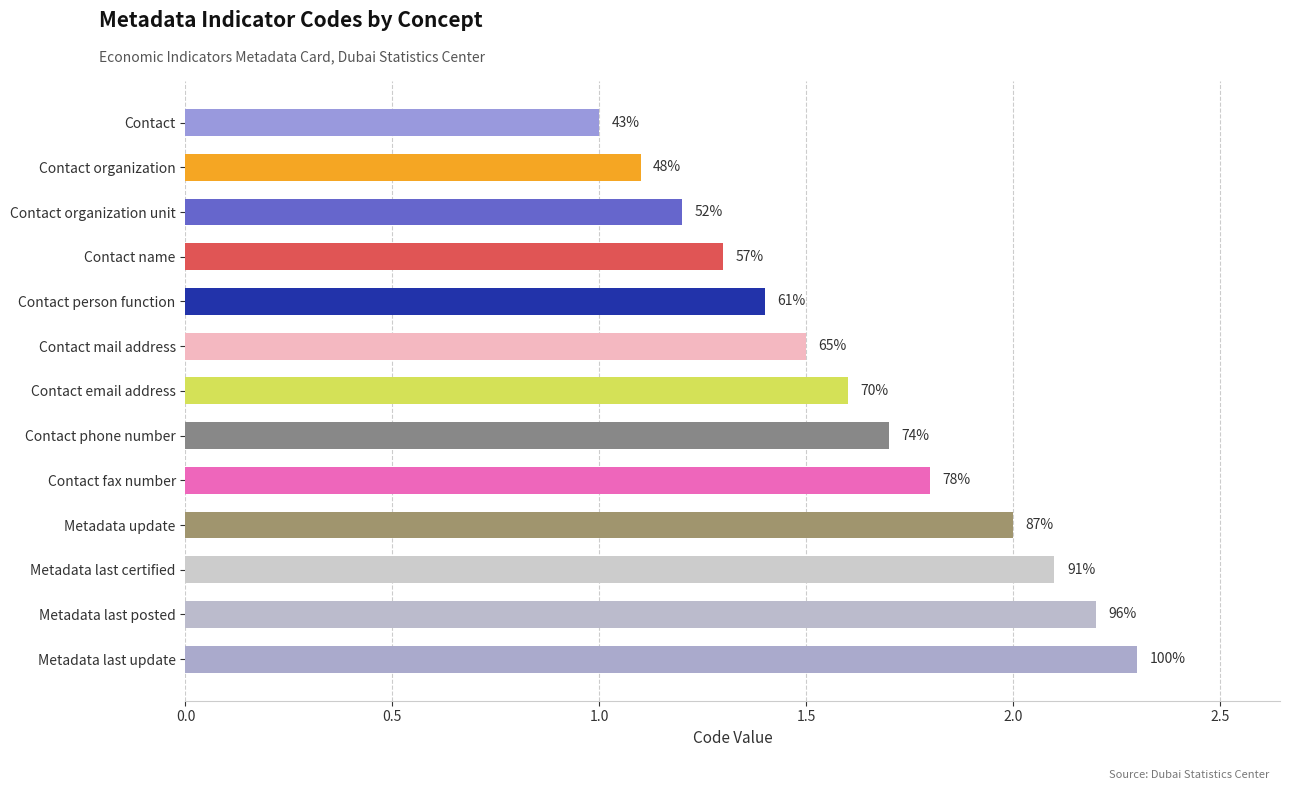

Which label corresponds to the largest value in the chart?

Metadata last update